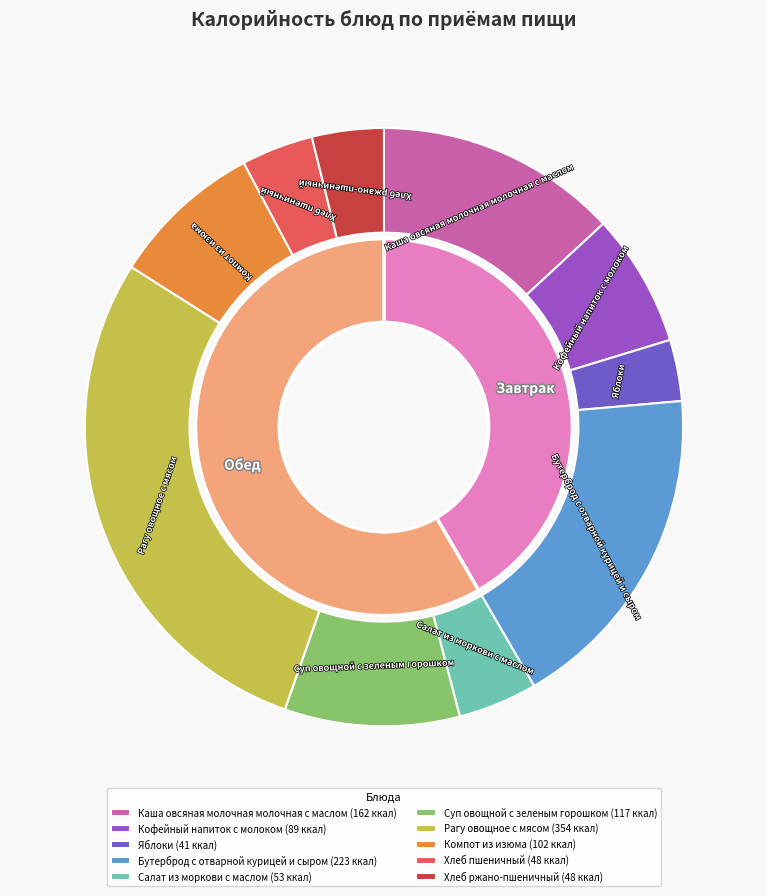

Is there any slice that represents more than half of the pie?

No